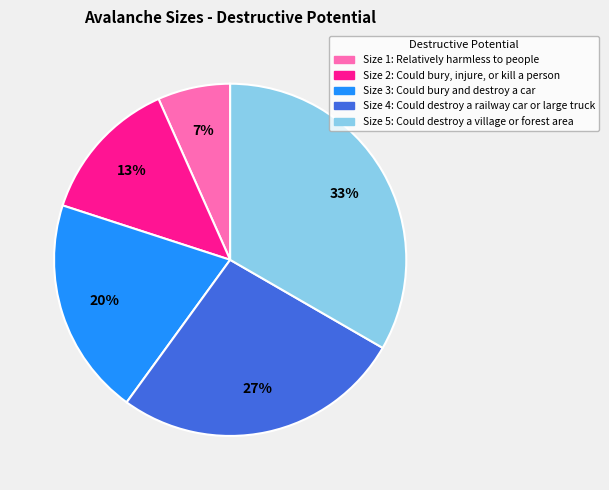

Which category has the smallest portion of the pie?

Size 1: Relatively harmless to people